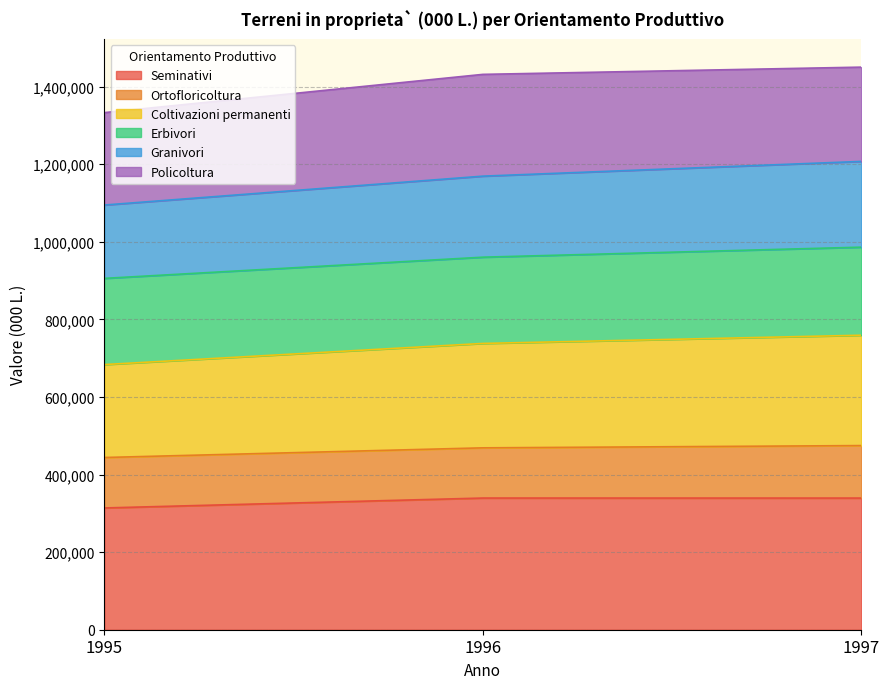

What is the total value across all series at 1996?

1431448